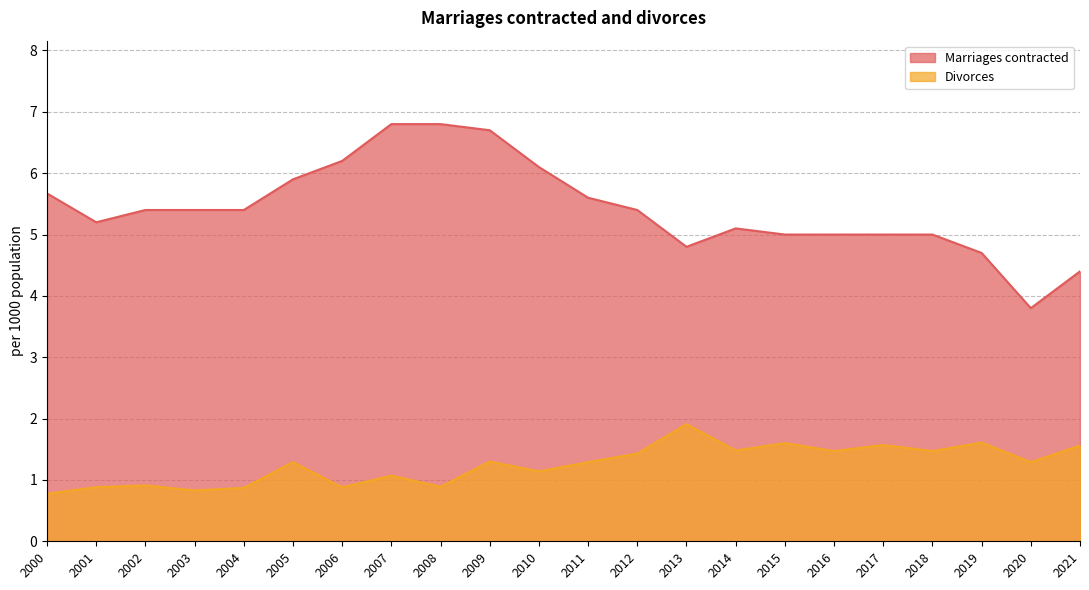

True or false: Marriages contracted and Divorces intersect in this chart.

False